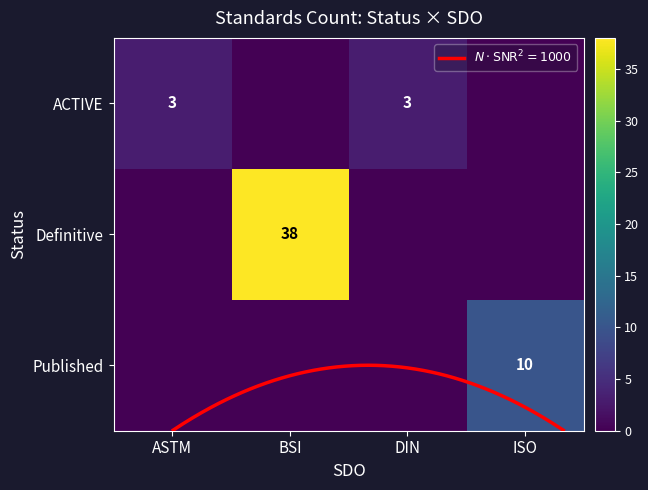

How many values in the Published series exceed 0?

1